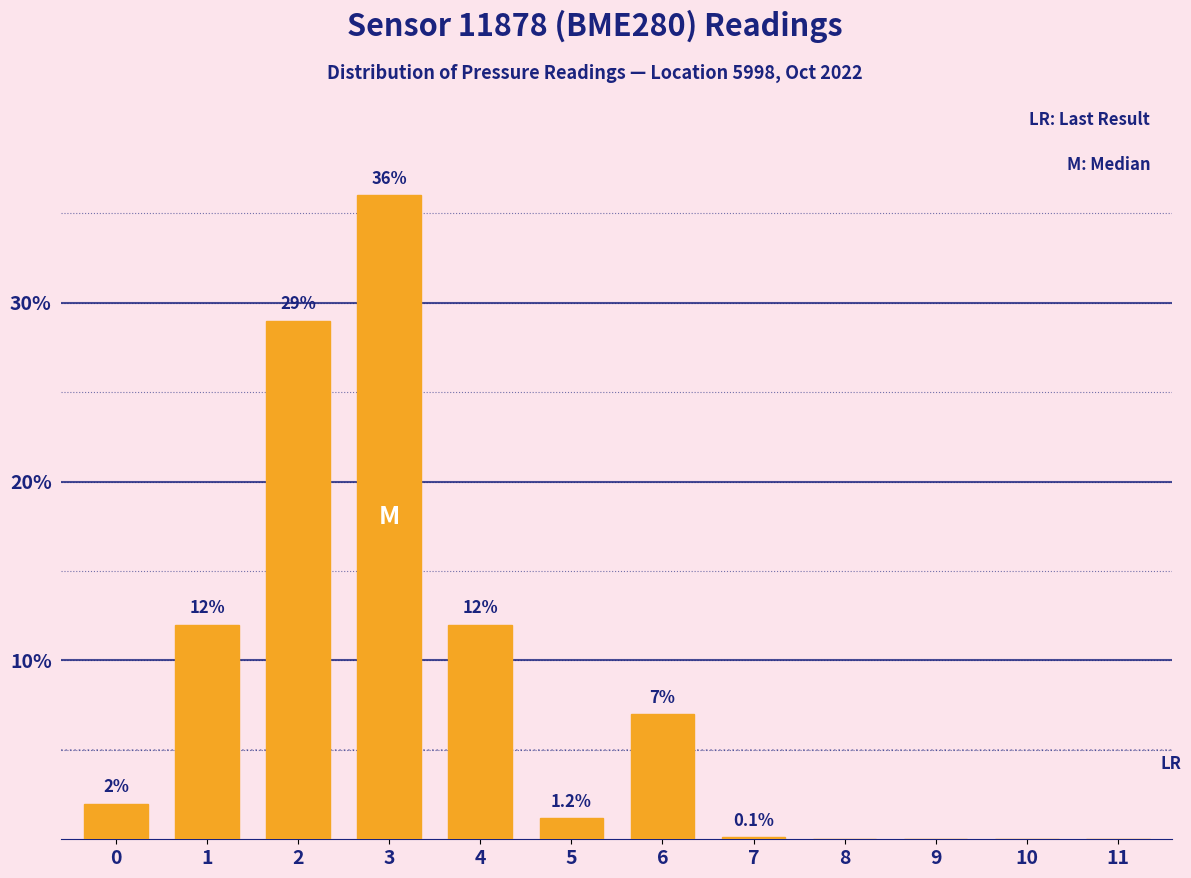

Reading left to right, transcribe all the data shown in this chart.

0=2.0	1=12.0	2=29.0	3=36.0	4=12.0	5=1.2	6=7.0	7=0.1	8=0.0	9=0.0	10=0.0	11=0.0